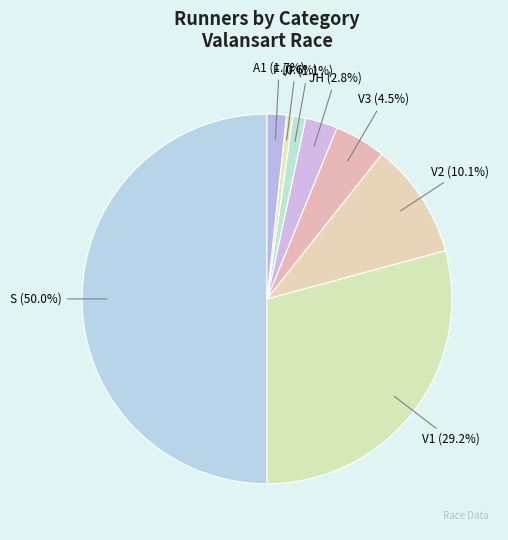

What is the ratio of the value at S to the value at F?

89.0